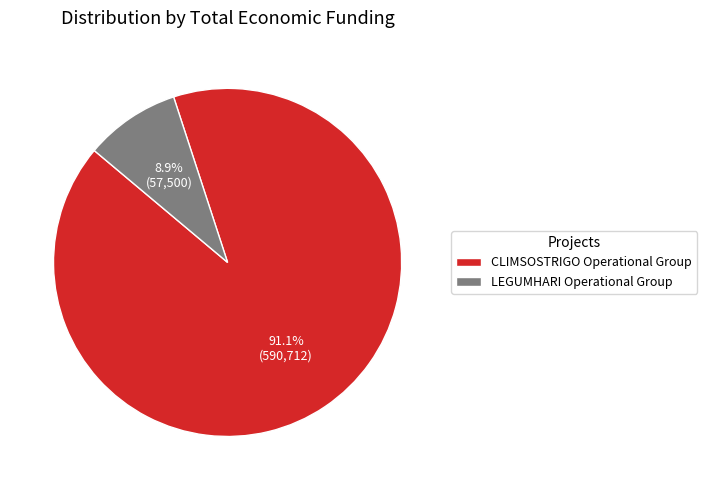

What percentage do CLIMSOSTRIGO Operational Group and LEGUMHARI Operational Group together represent?

100.0%